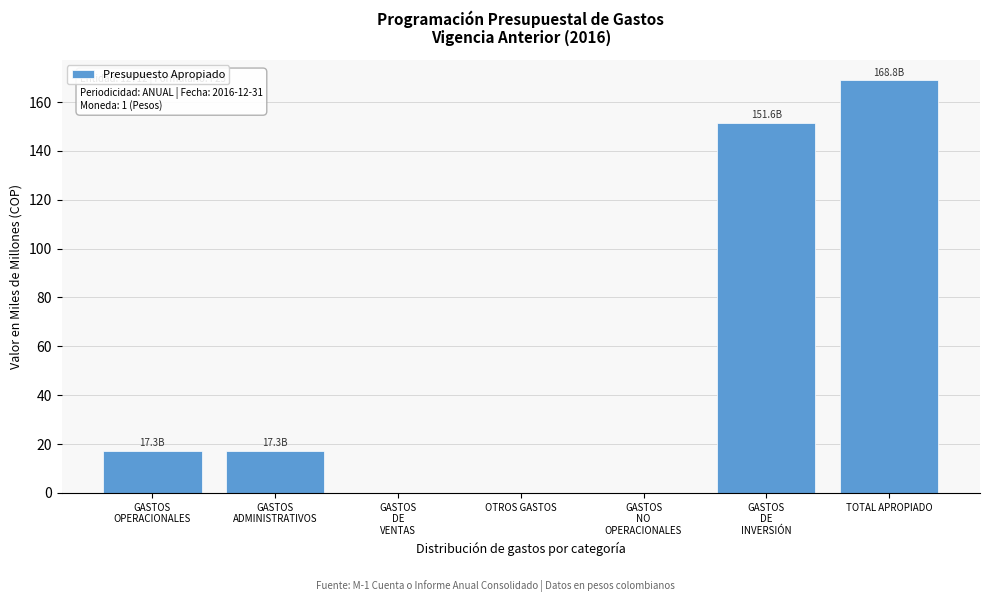

The value at OTROS GASTOS is 0.0. True or false?

True